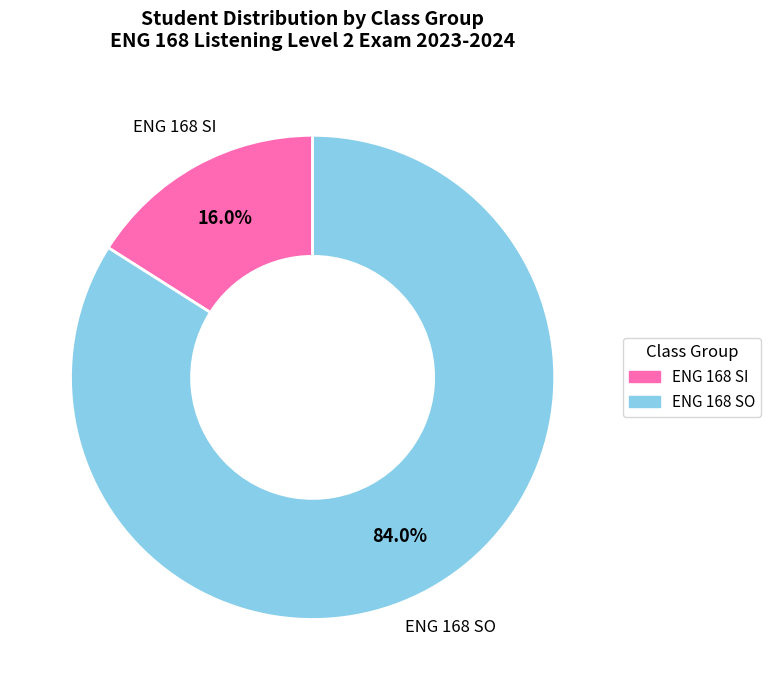

How many segments does this pie chart have?

2